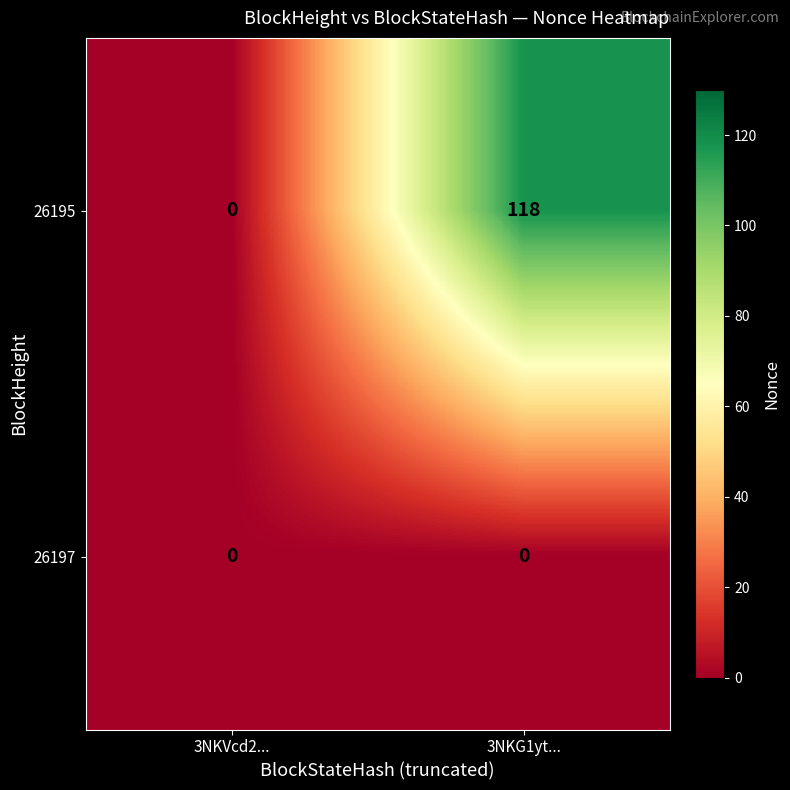

Rank the series by their maximum value, from lowest to highest.

26197, 26195